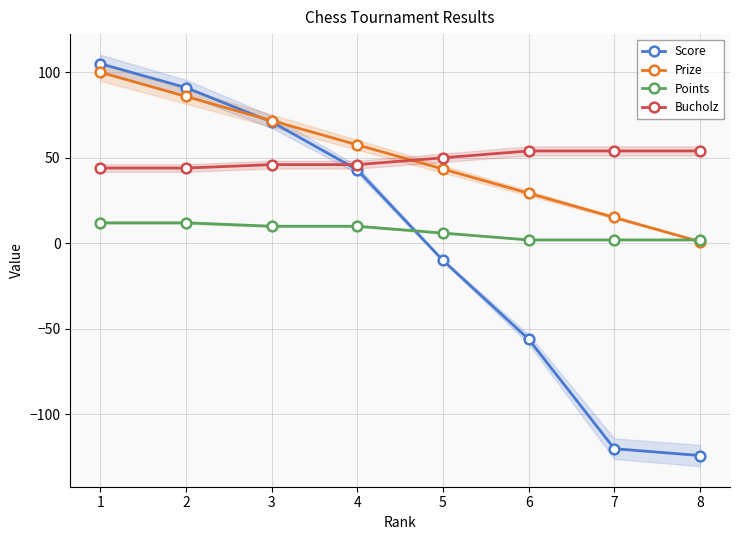

What are all the series names shown in the legend?

Score, Prize, Points, Bucholz